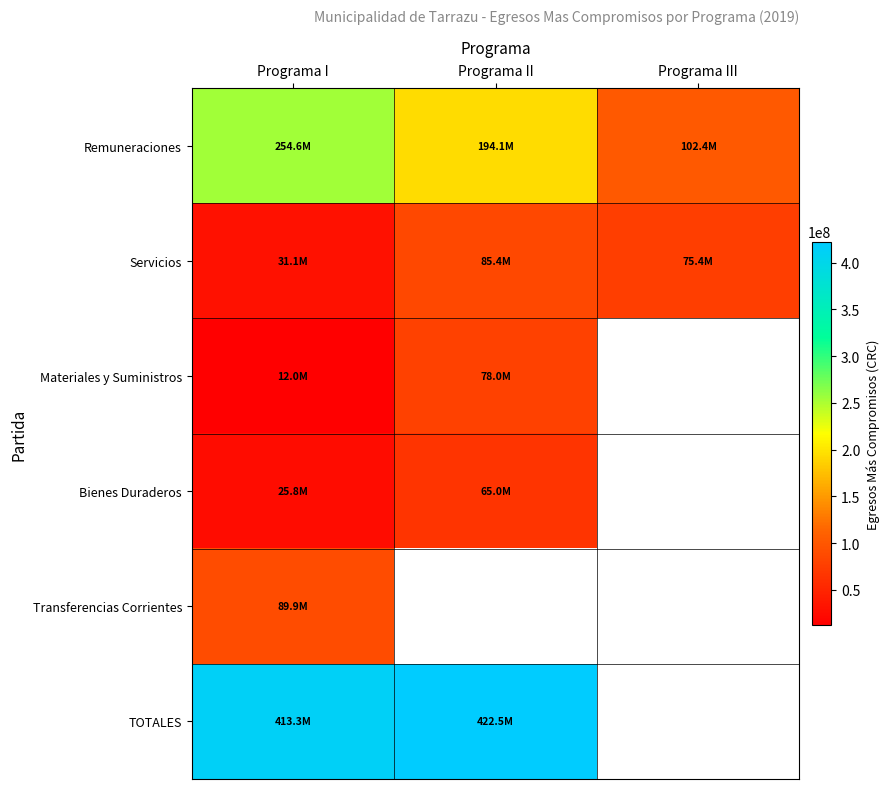

Which category has the lowest value in the Materiales y Suministros series?

Programa I